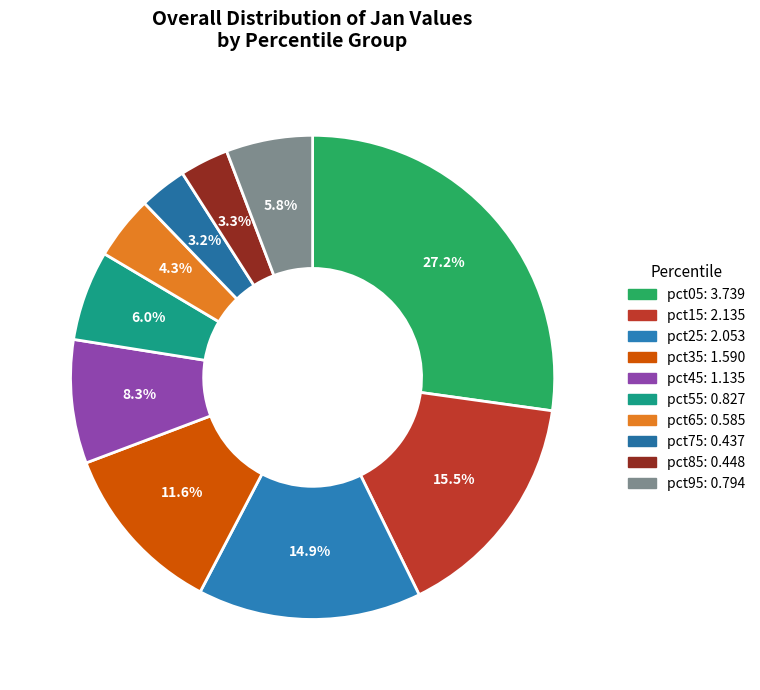

Which slice is the smallest?

pct75